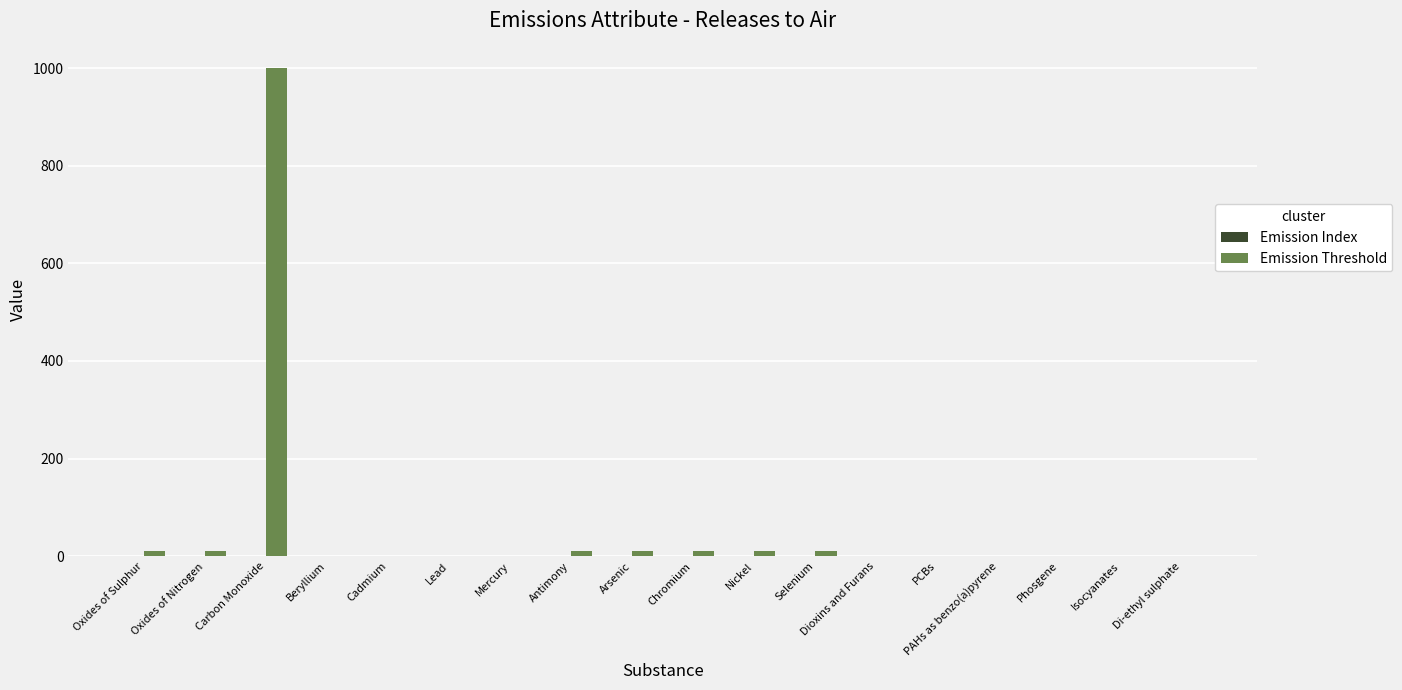

What is the sum of all values?

1078.2